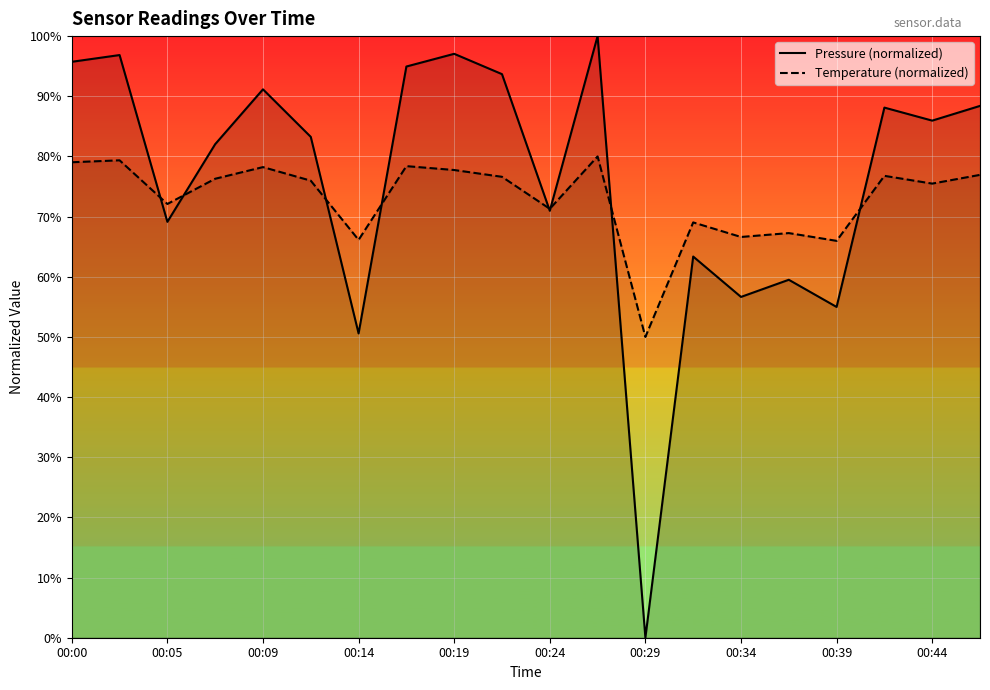

True or false: temperature and pressure intersect in this chart.

True